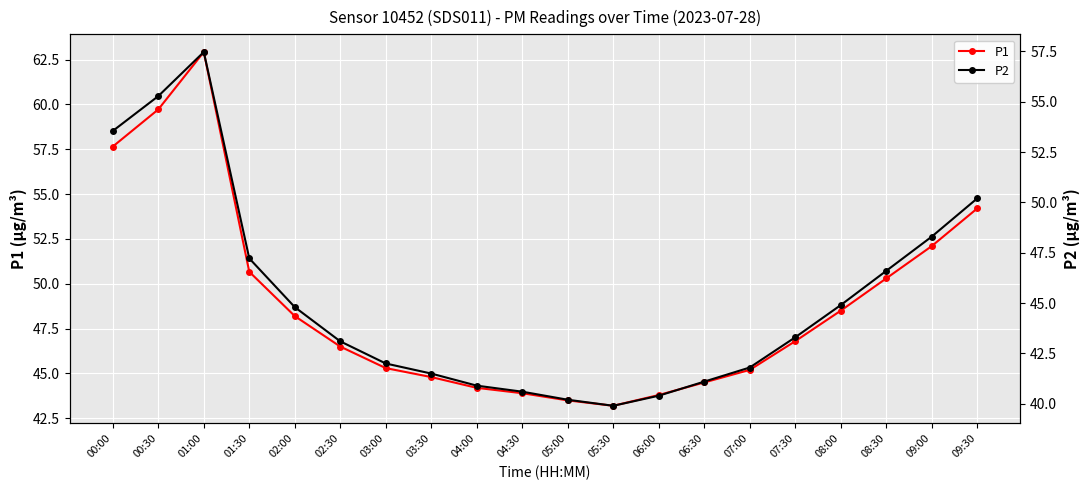

Rank the series by their maximum value, from highest to lowest.

P1, P2